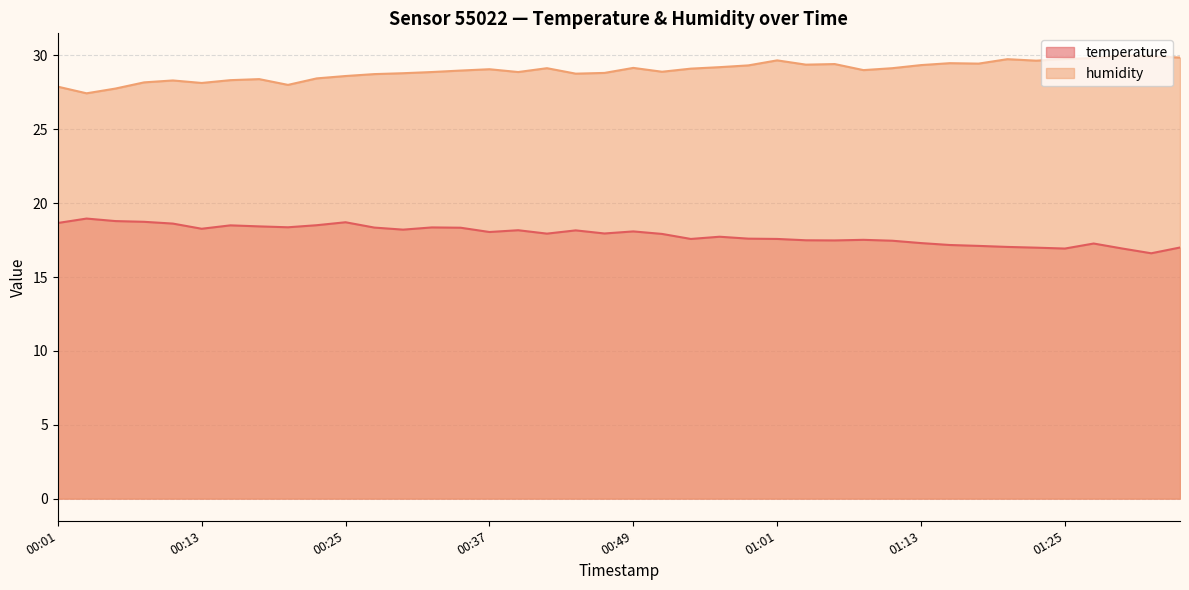

Reading right to left, extract all data points from this chart.

temperature: 17.0	16.6	16.9	17.3	16.9	17.0	17.0	17.1	17.2	17.3	17.5	17.5	17.5	17.5	17.6	17.6	17.7	17.6	17.9	18.1	17.9	18.2	17.9	18.2	18.1	18.3	18.4	18.2	18.4	18.7	18.5	18.4	18.4	18.5	18.3	18.6	18.7	18.8	19.0	18.7
humidity: 29.9	29.9	30.0	29.8	29.8	29.6	29.8	29.4	29.5	29.4	29.1	29.0	29.4	29.4	29.7	29.3	29.2	29.1	28.9	29.2	28.8	28.8	29.1	28.9	29.1	29.0	28.9	28.8	28.7	28.6	28.4	28.0	28.4	28.3	28.1	28.3	28.2	27.8	27.4	27.9